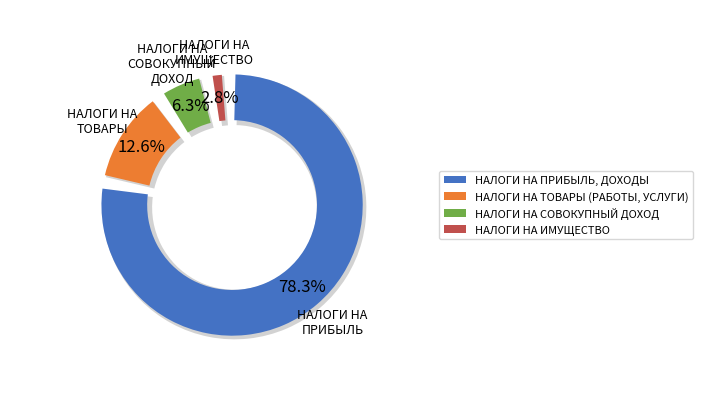

To the nearest percent, what is the combined percentage of НАЛОГИ НА ИМУЩЕСТВО and НАЛОГИ НА ПРИБЫЛЬ, ДОХОДЫ?

81%